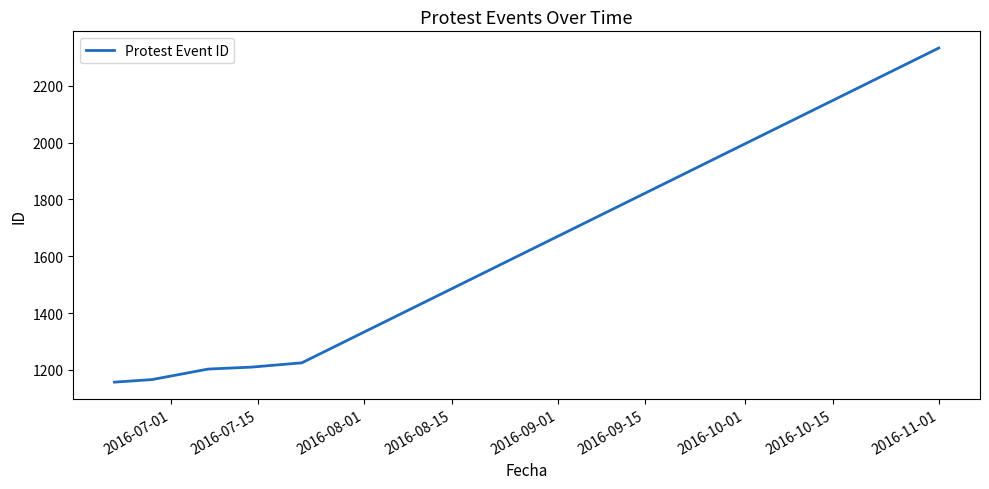

What is the smallest value displayed?

1157